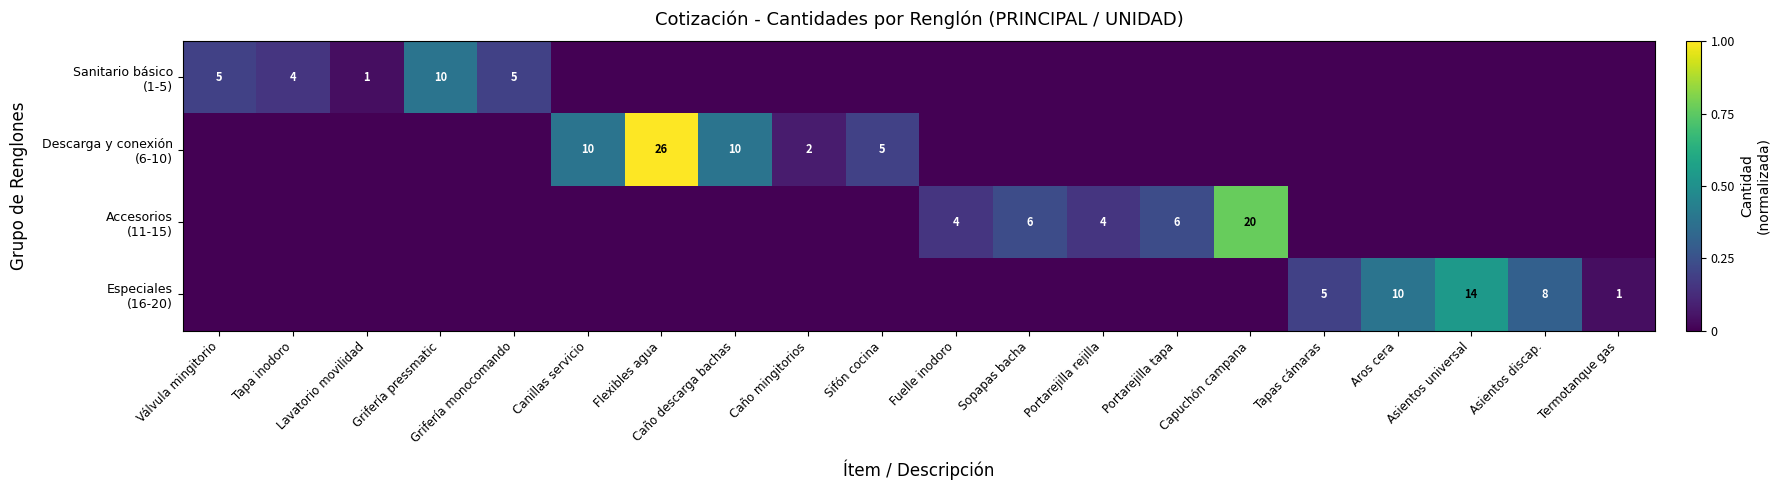

True or false: Descarga y conexión (6-10) has a value of -0.6 at Portarejilla rejilla.

False